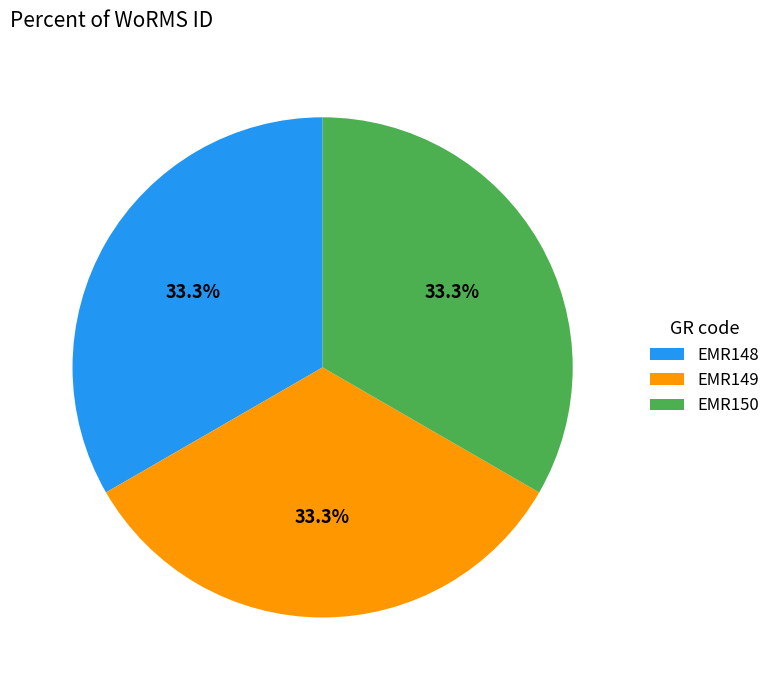

Does any single category account for the majority?

No